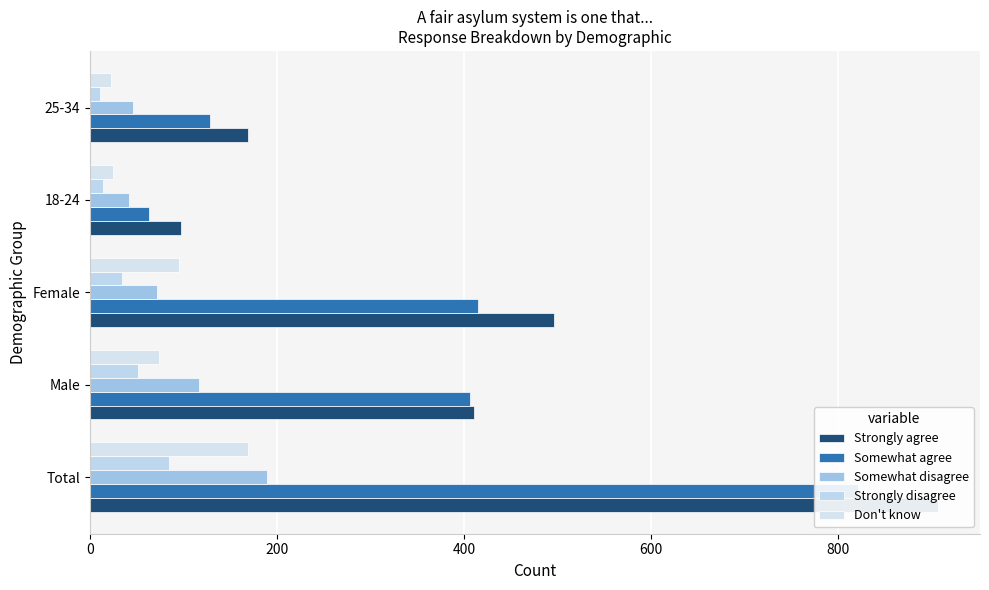

What is the value of the Don't know bar at the 5th from the left?

22